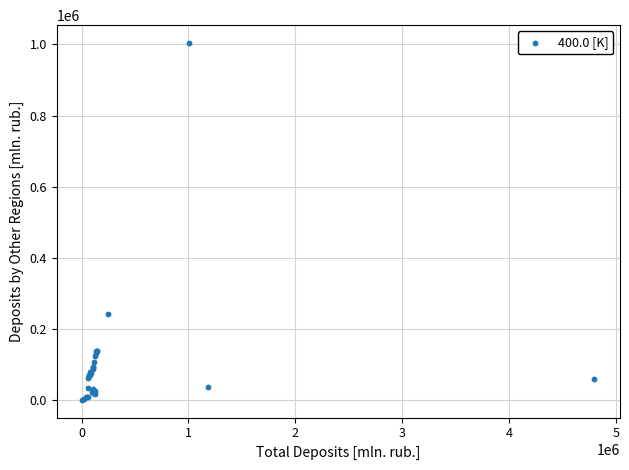

What Y value in the scatter plot is closest to 502809?

243557